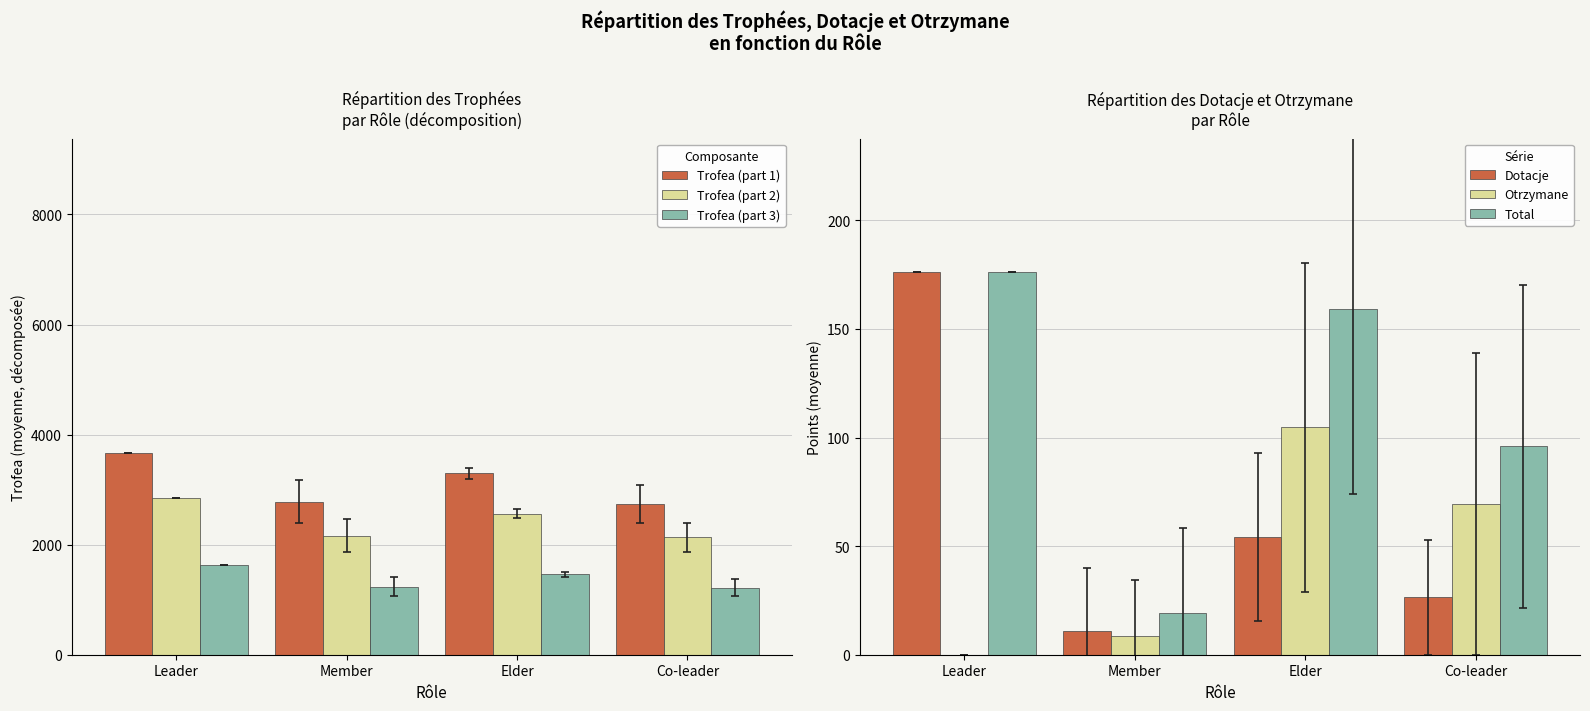

What position from the right is Member?

3